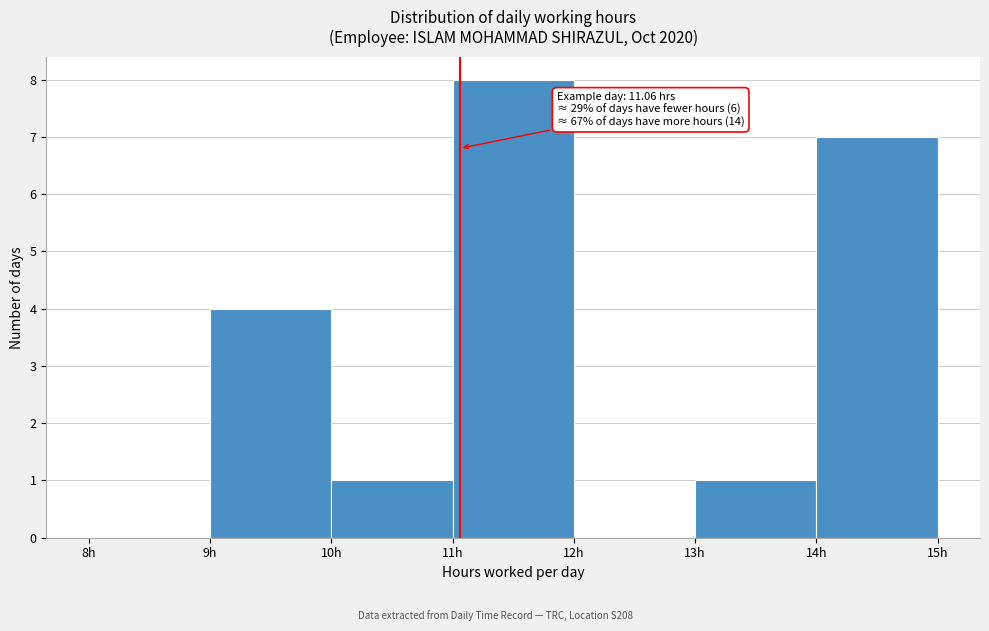

Which range on the x-axis has the tallest bar?

11 to 12